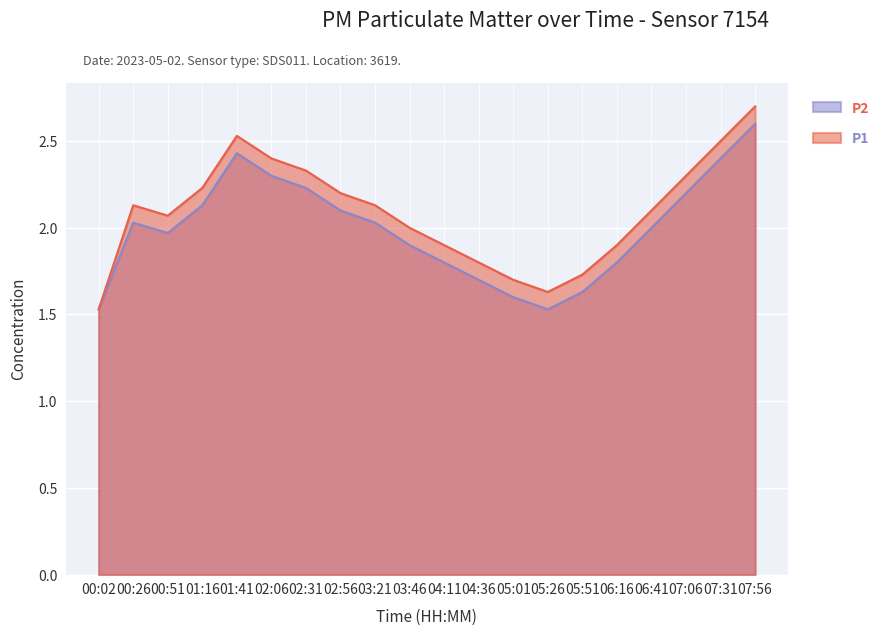

What is the average value of the P1 series?

2.1